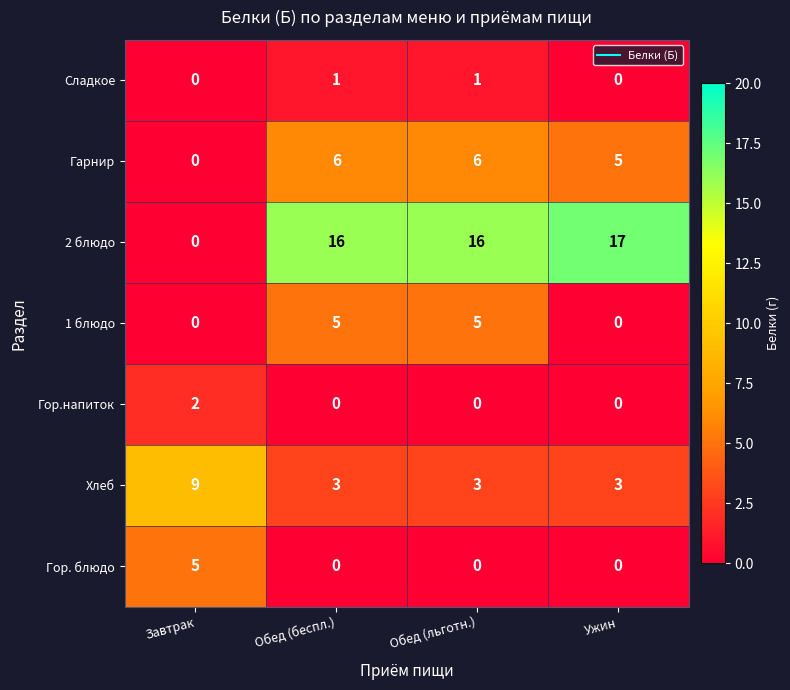

Which series changed the most between Завтрак and Ужин?

2 блюдо